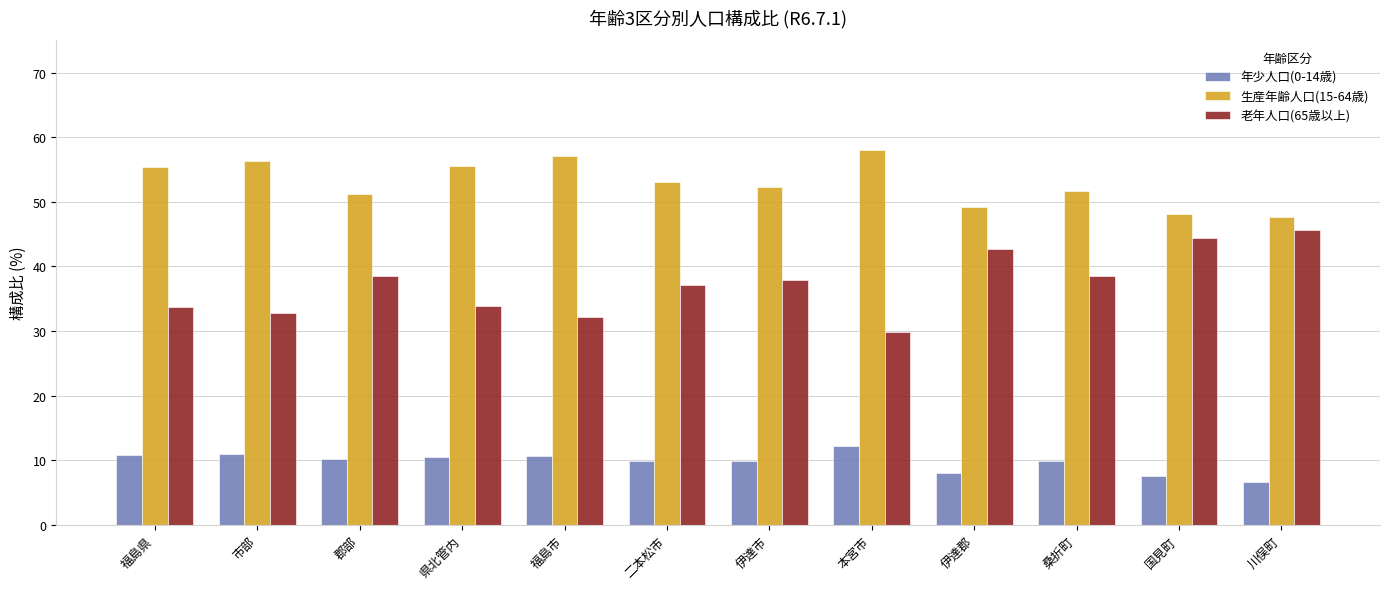

Rank the series by their average value, from highest to lowest.

生産年齢人口(15-64歳), 老年人口(65歳以上), 年少人口(0-14歳)